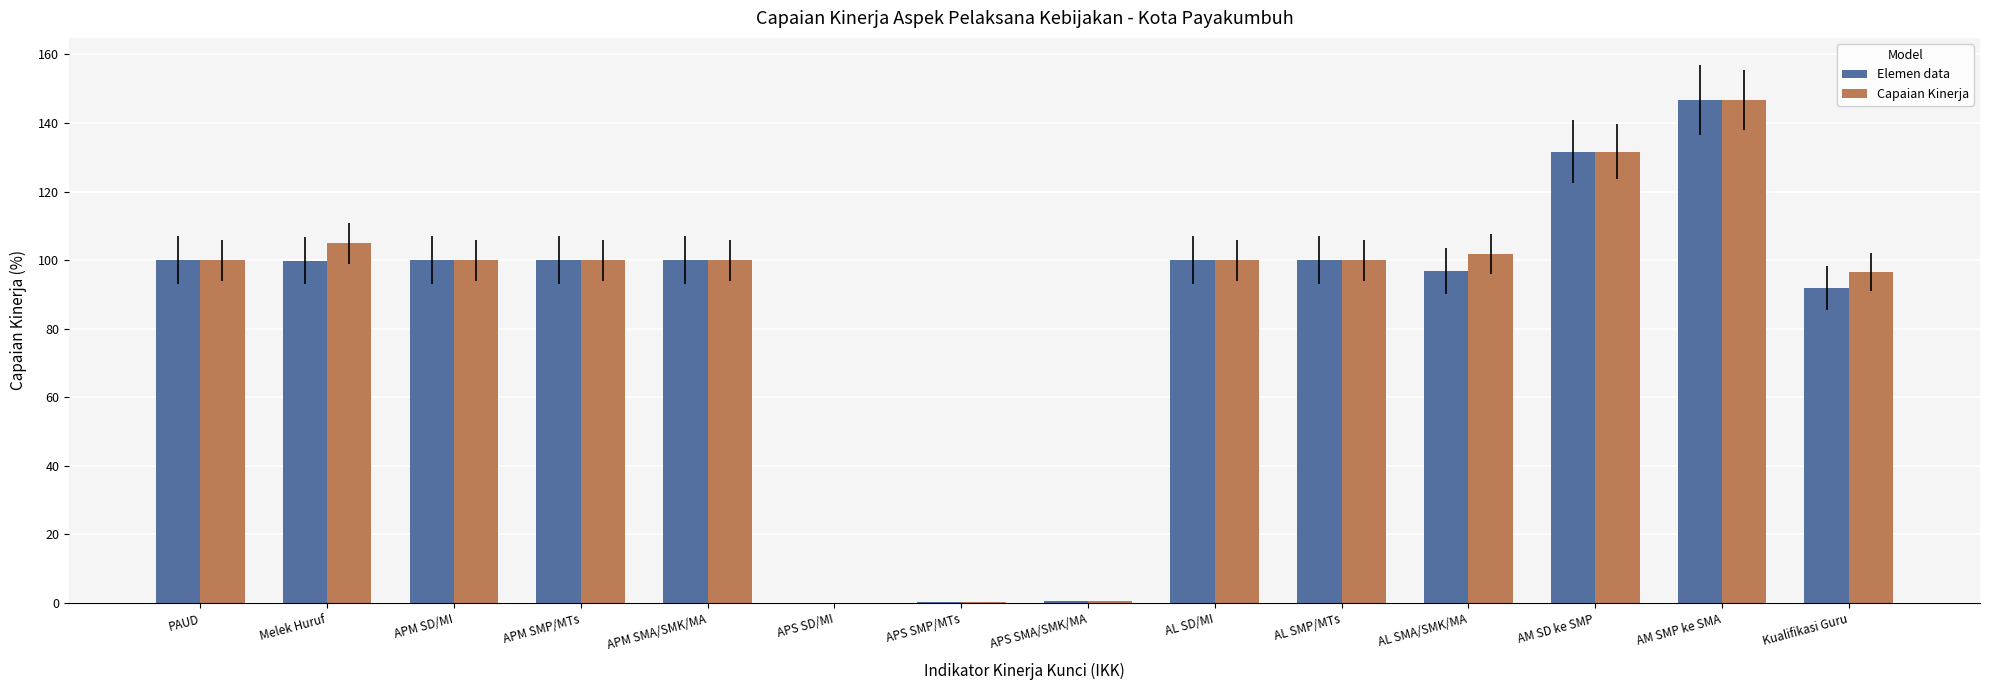

What are all the series names shown in the legend?

Elemen data, Capaian Kinerja